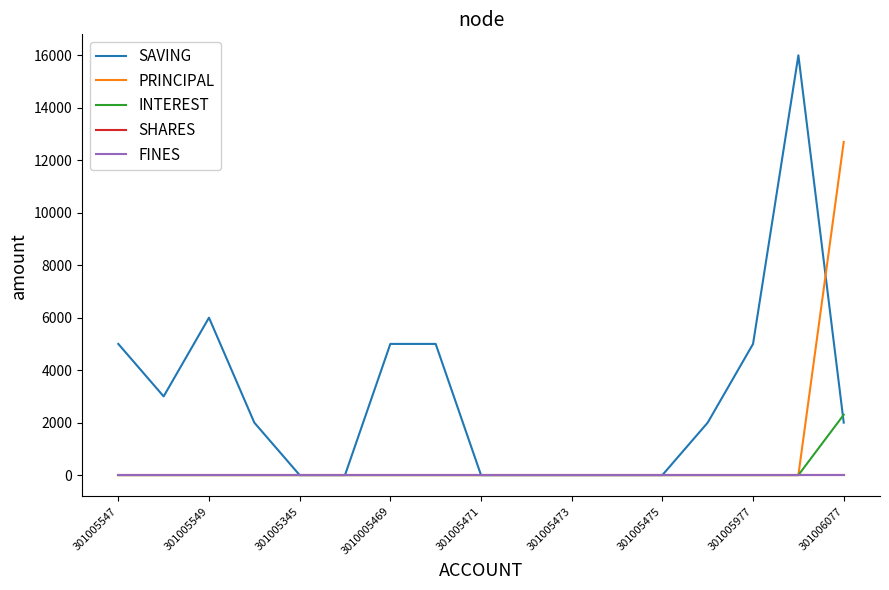

Does the chart have visible grid lines?

No